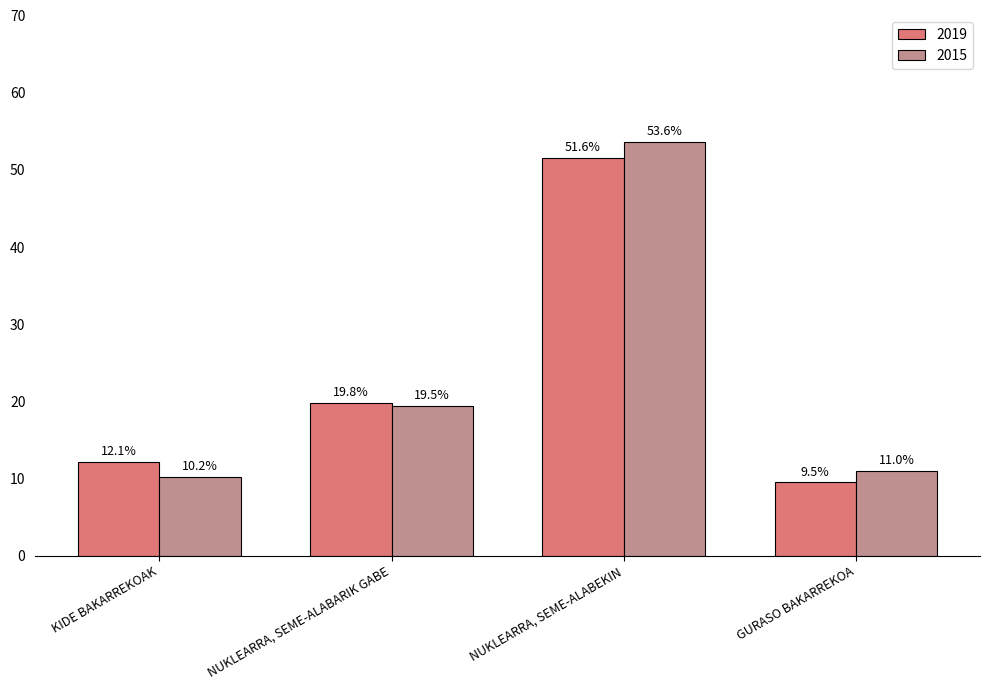

Is the value of 2019 at NUKLEARRA, SEME-ALABEKIN greater than the value of 2015 at NUKLEARRA, SEME-ALABARIK GABE?

Yes